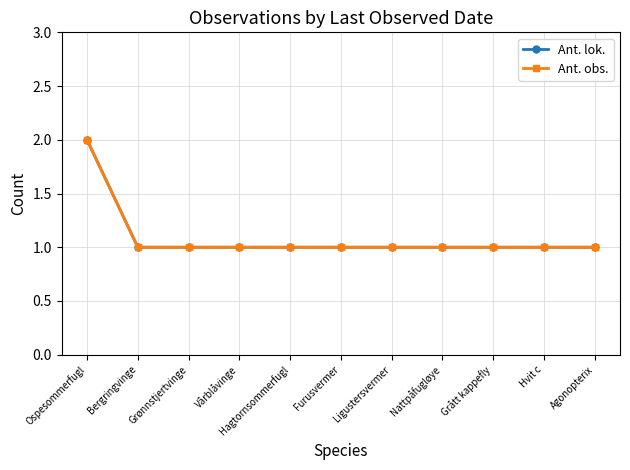

Which series has the widest spread of values?

Ant. lok.